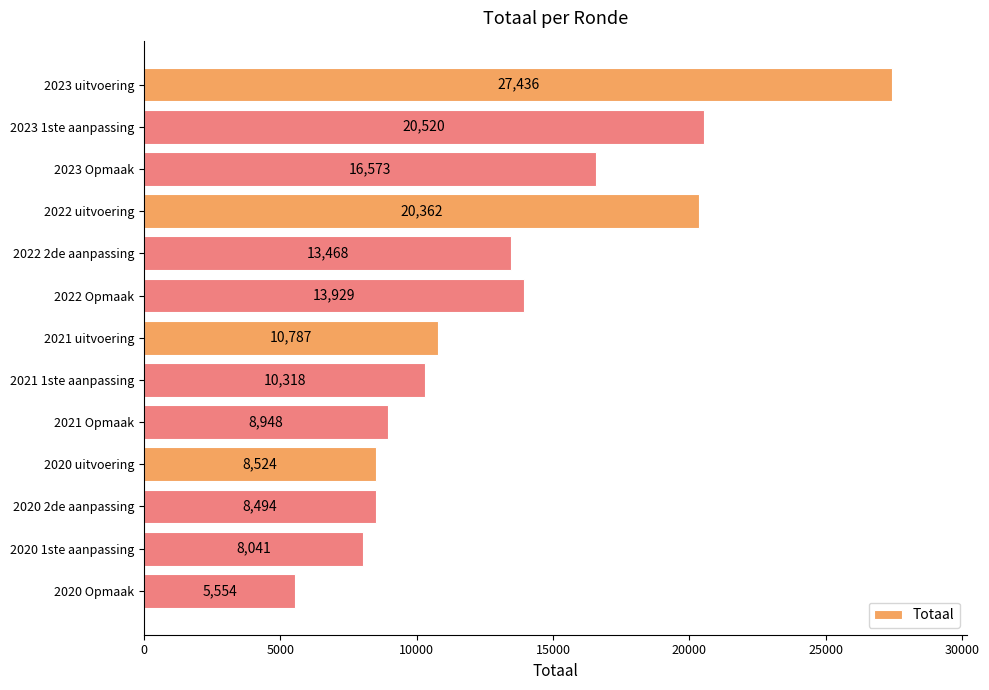

Reading bottom to top, extract all data points from this chart.

5554	8041	8494	8524	8948	10318	10787	13929	13468	20362	16573	20520	27436